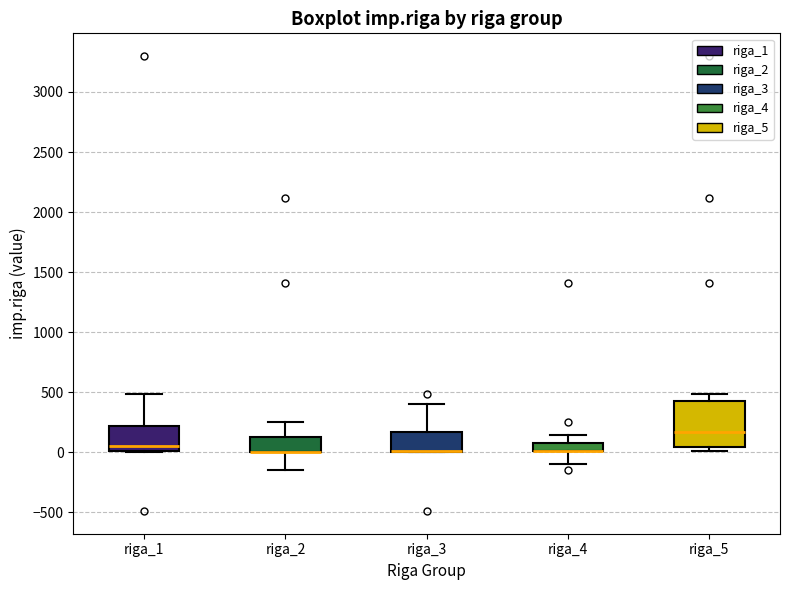

Where does the lower whisker of the box for riga_2 end on the y-axis? The values are not printed on the chart, so give them approximately, as read against the axis.

-150